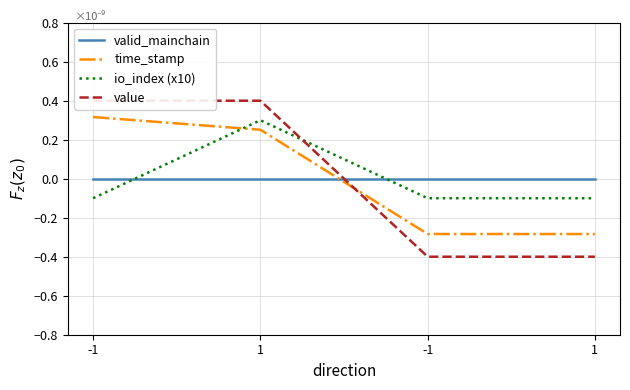

Reading left to right, what are all the values shown in this chart?

valid_mainchain: 0.0	0.0	0.0	0.0
time_stamp: 0.3	0.3	-0.3	-0.3
io_index (x10): -0.1	0.3	-0.1	-0.1
value: 0.4	0.4	-0.4	-0.4